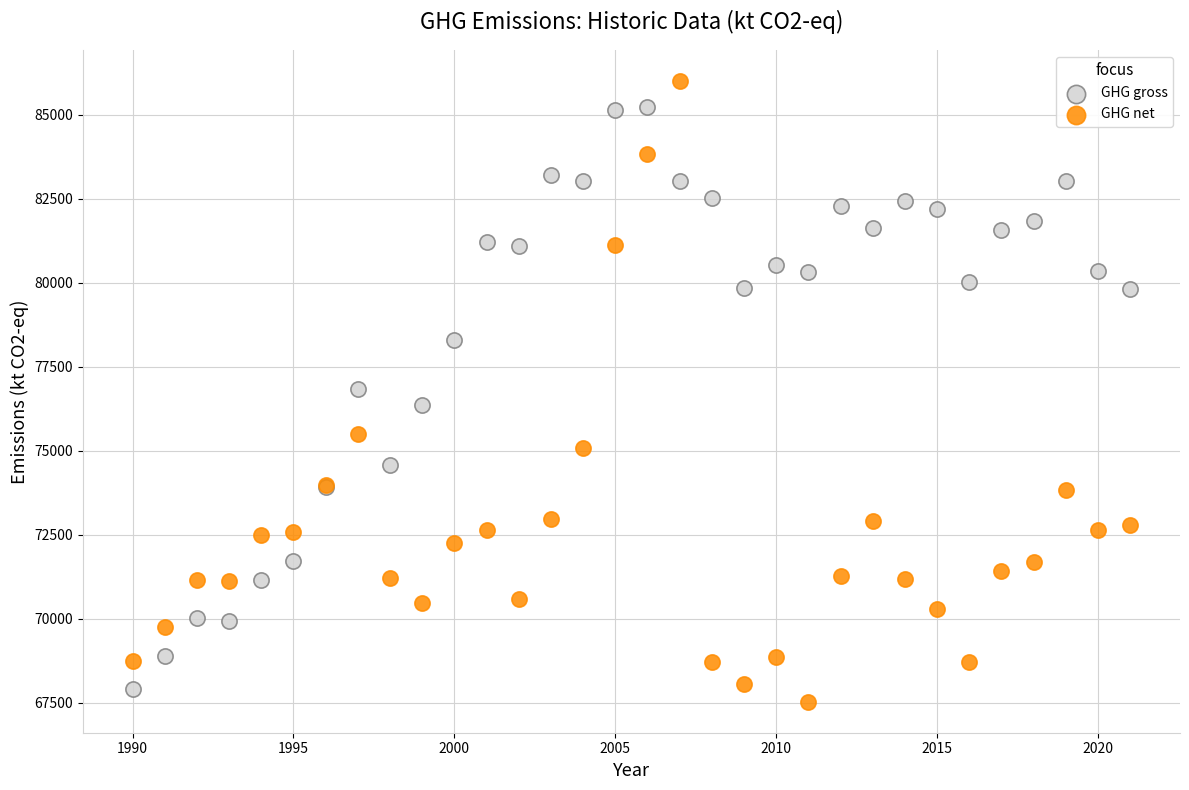

What is the X range (max minus min) for the scatter plot?

31.0